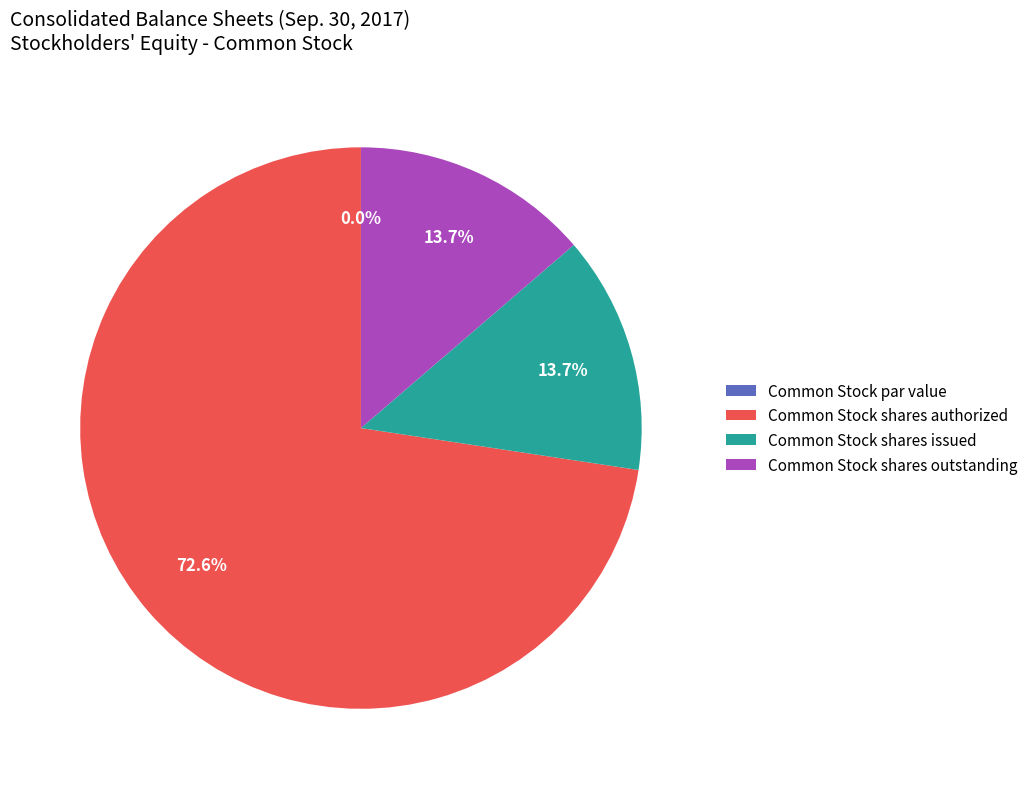

How many slices are in this pie chart?

4